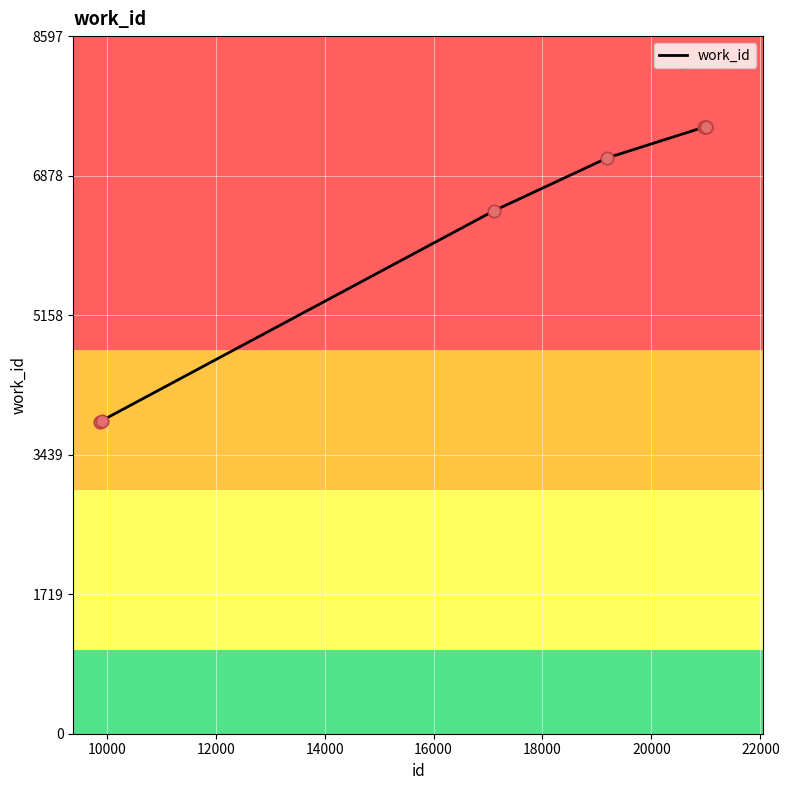

What is the difference between the maximum and minimum values?

3635